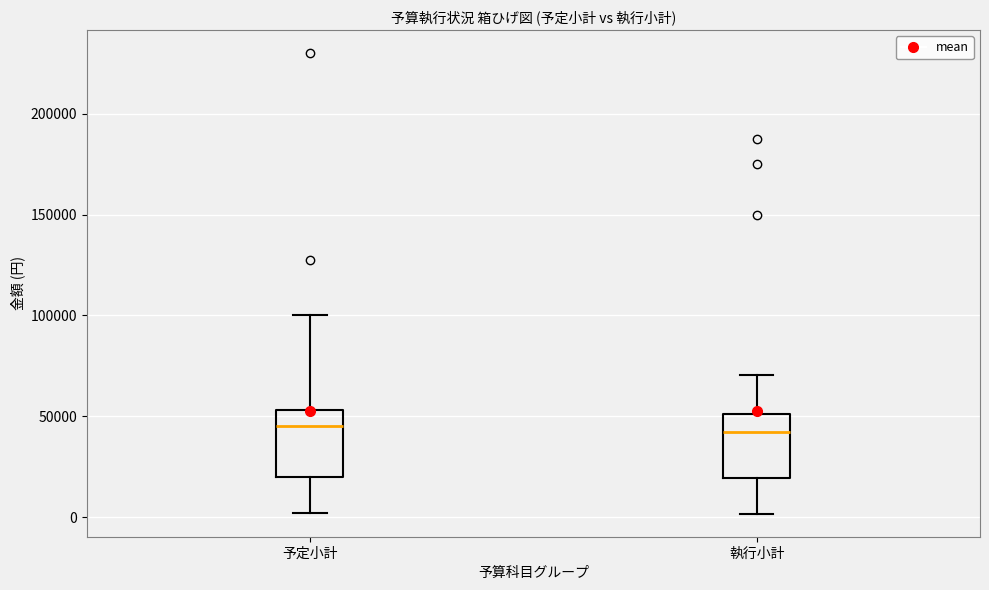

Reading left to right, read every box against the y-axis: the position of its median line, the range the box covers, and the ends of its whiskers. The values are not printed on the chart, so give them approximately, as read against the axis.

予定小計: median 45000, box 20000 to 55000, whiskers 0 to 100000
執行小計: median 40000, box 20000 to 50000, whiskers 0 to 70000